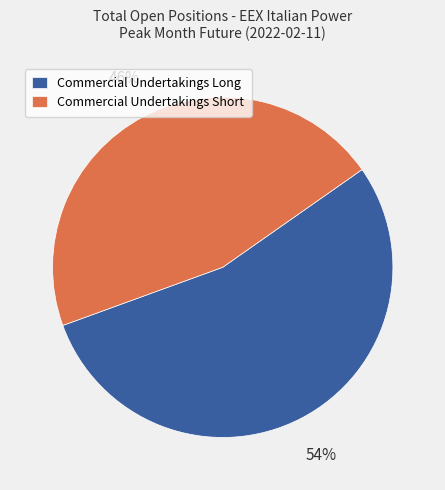

Which category has the biggest portion of the pie?

Commercial Undertakings Long